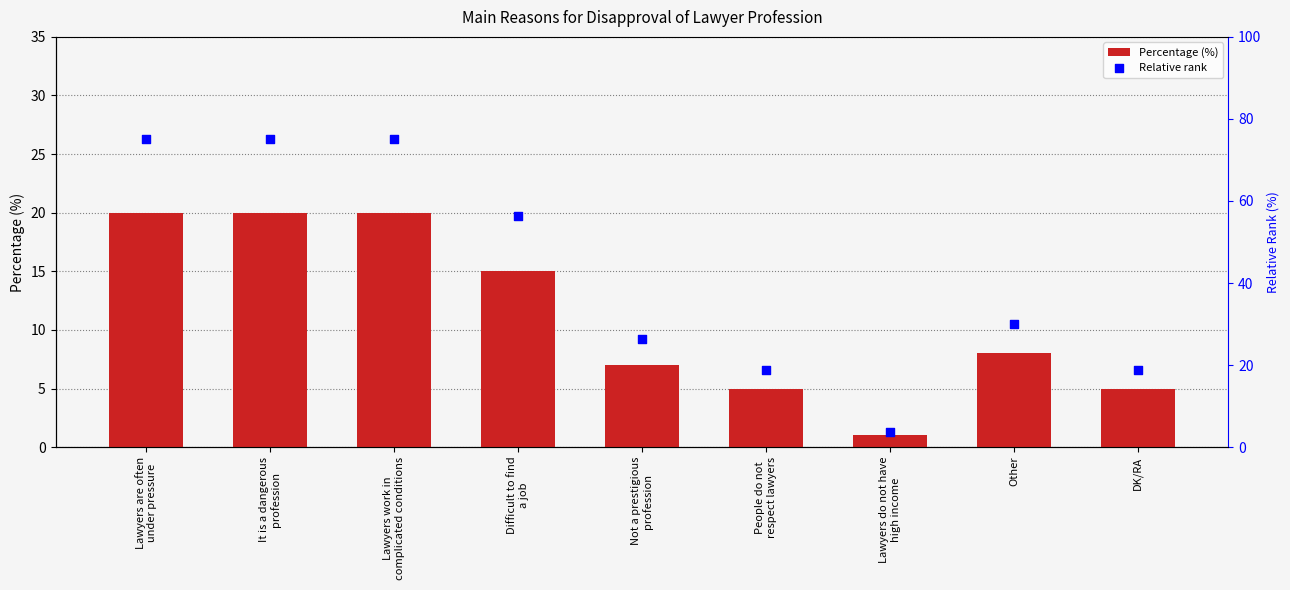

What is the total value across all series at Not a prestigious
profession?

33.2